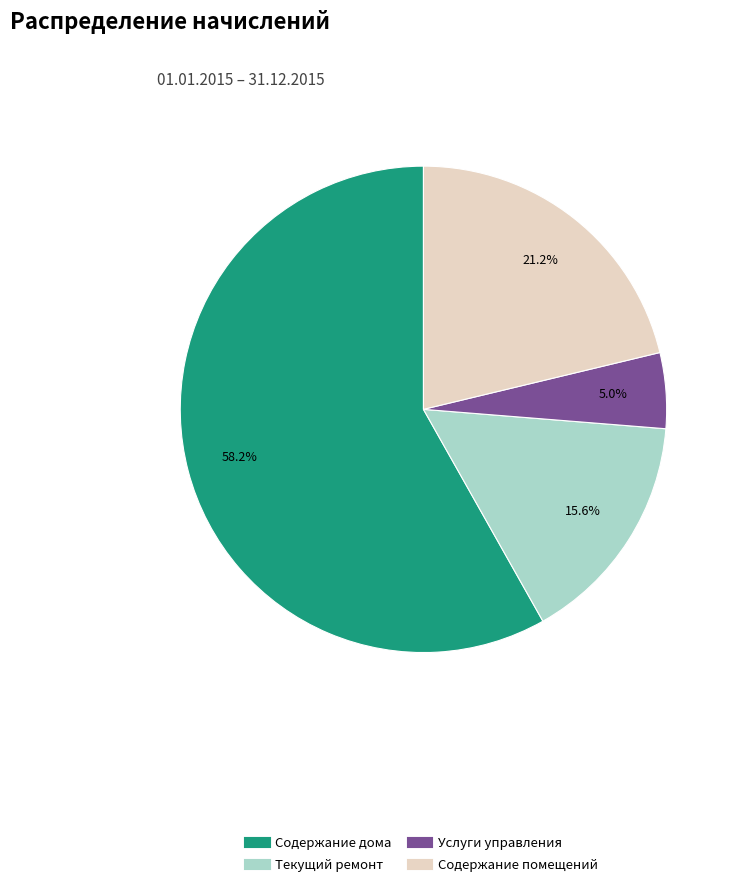

True or false: Текущий ремонт accounts for 16% of the total.

True